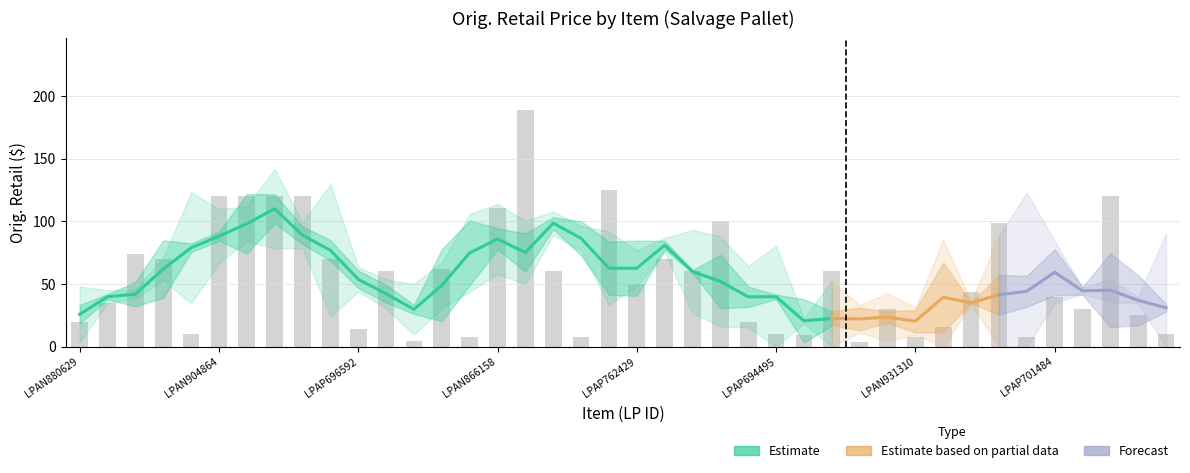

What is the difference between the maximum and minimum values?

185.1